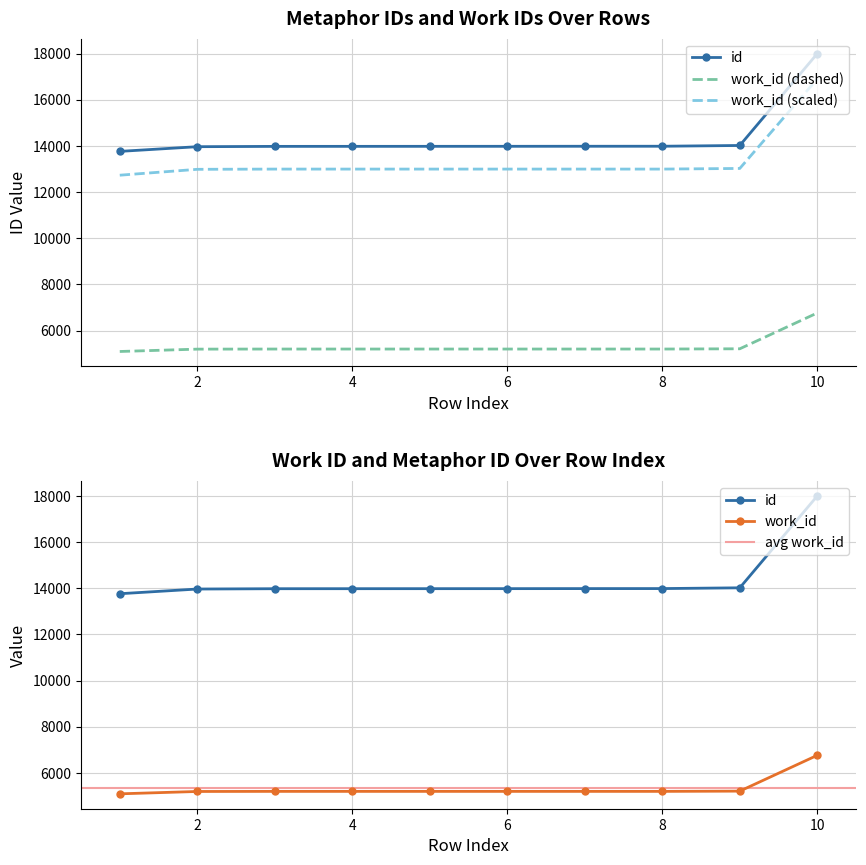

The value of work_id at 8 is 5209. True or false?

True